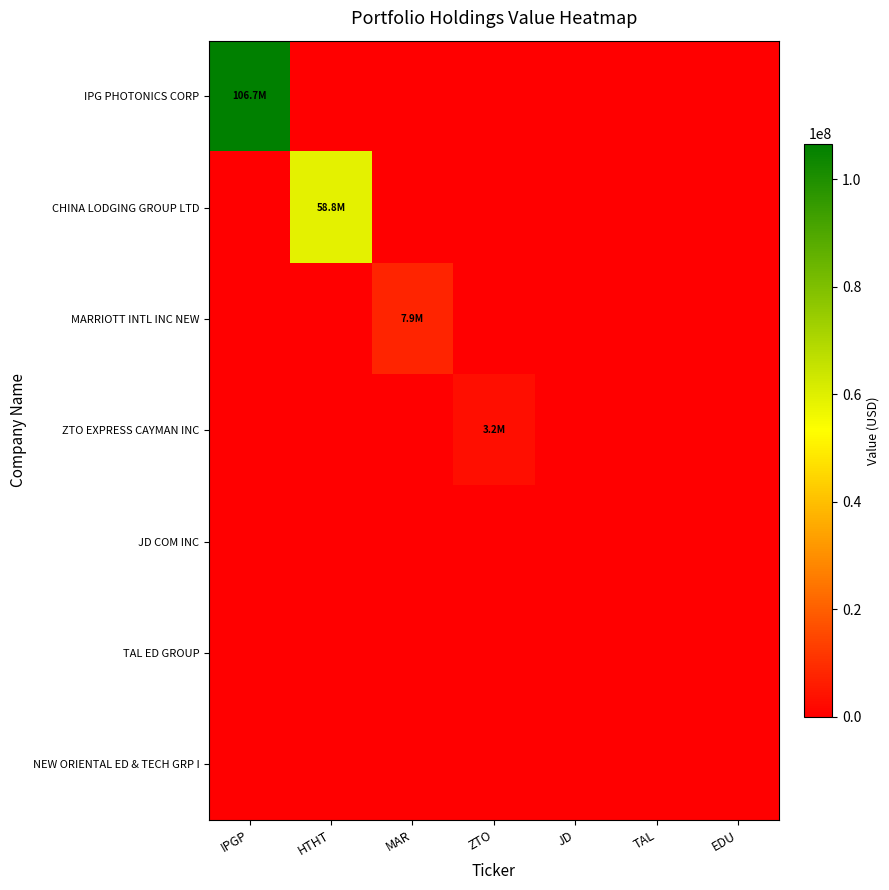

Which label corresponds to the largest value in the chart?

IPGP